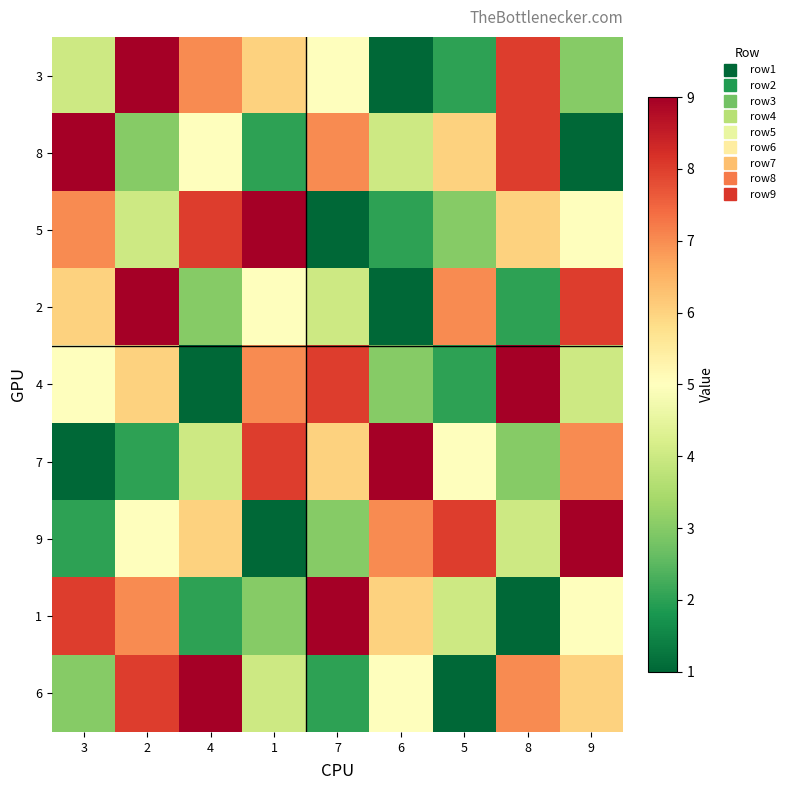

Count the number of categories in the chart.

9